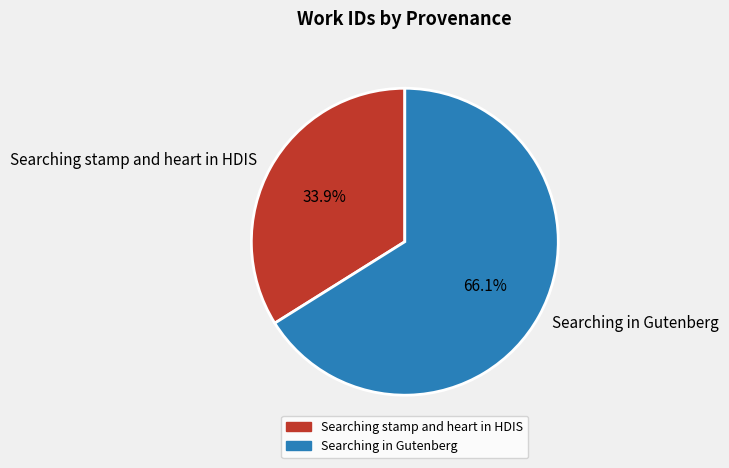

Combined, do Searching in Gutenberg and Searching stamp and heart in HDIS account for over 50%?

Yes